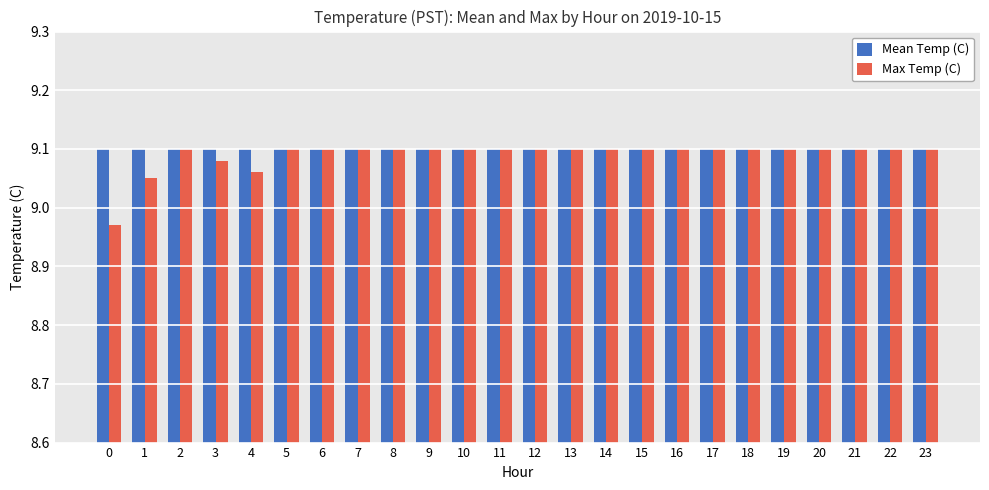

What are all the series names shown in the legend?

Mean Temp (C), Max Temp (C)